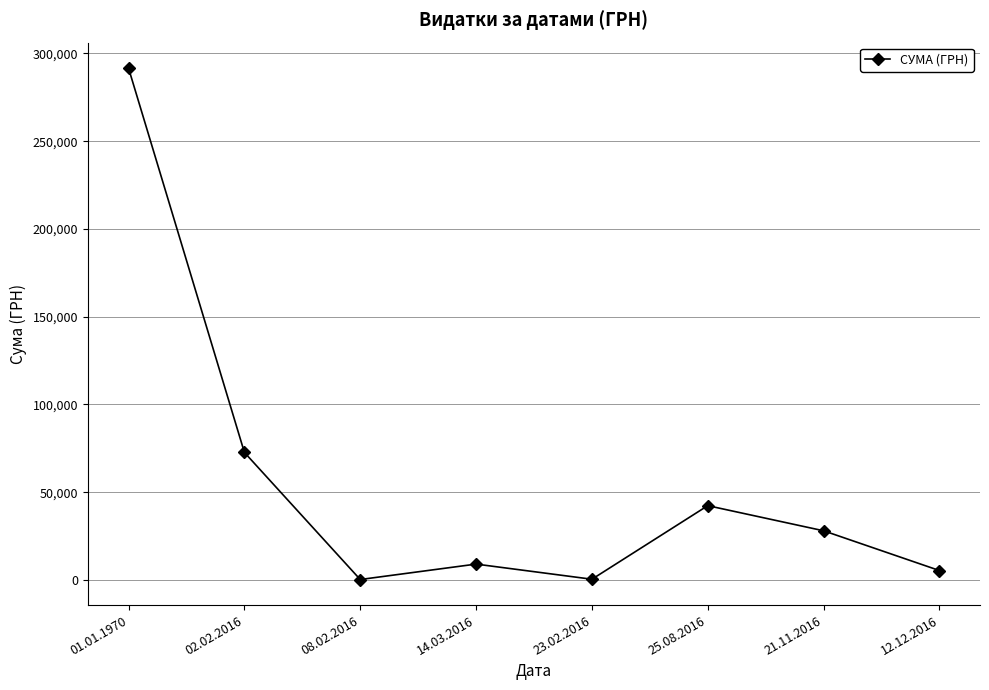

At which category does the data reach its first local valley?

08.02.2016